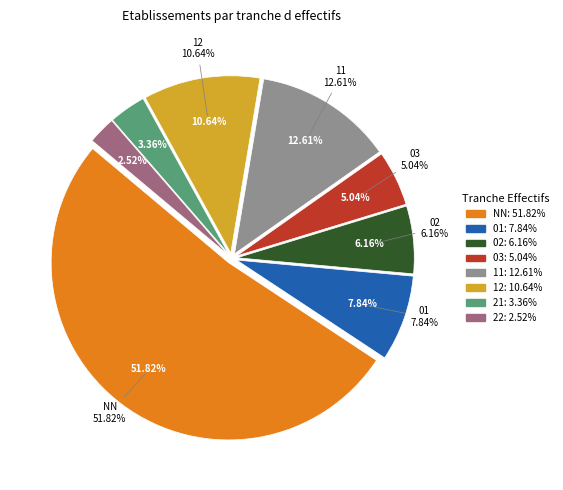

To the nearest percent, what is the difference between the 22 and 11 slice percentages?

10%